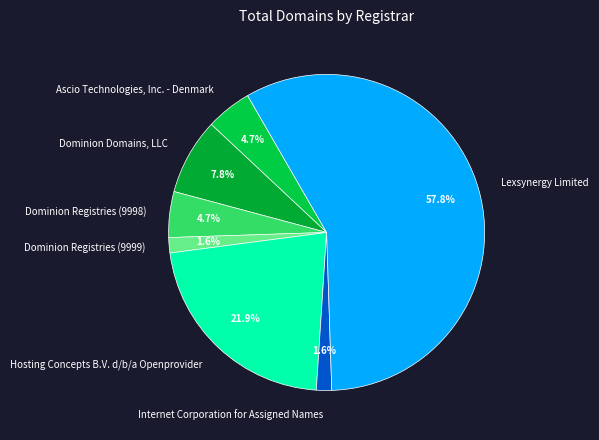

Which slice is the largest?

Lexsynergy Limited